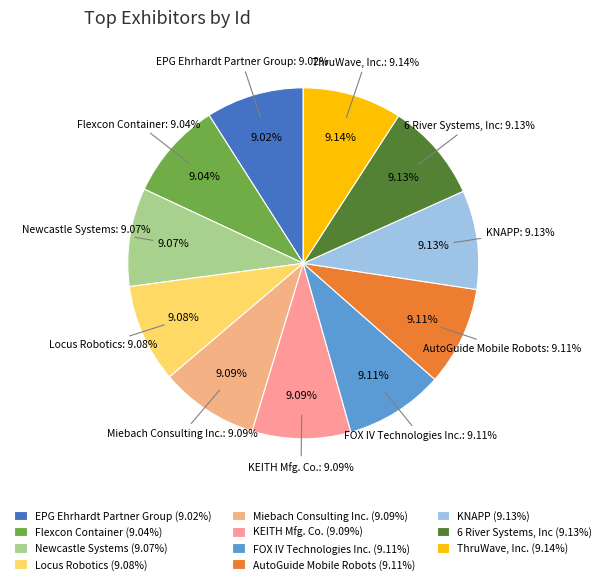

To the nearest percent, what percentage of the pie is 6 River Systems, Inc?

9%